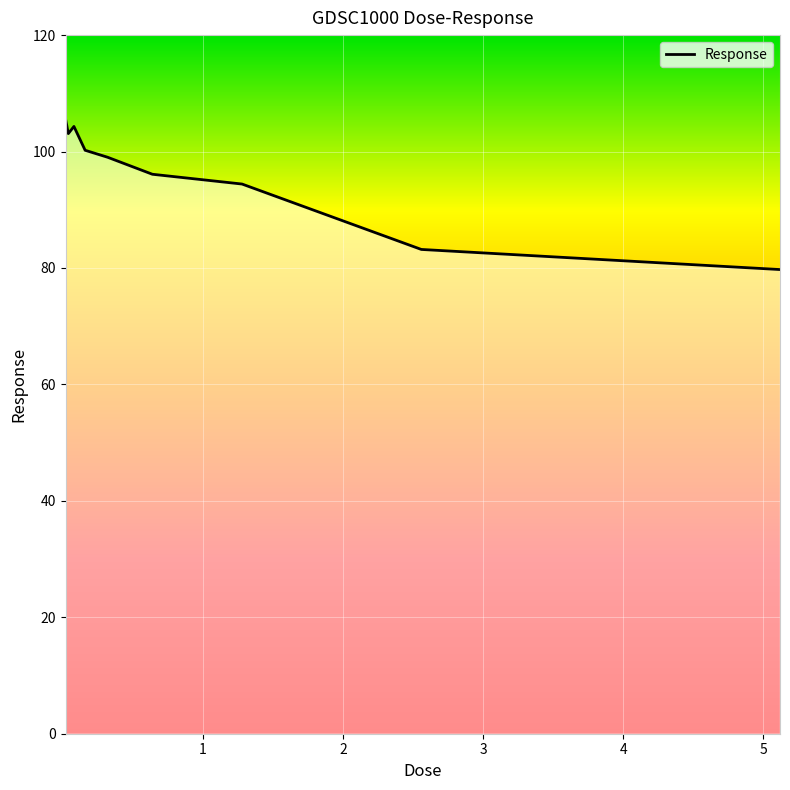

How many lines are shown in the chart?

1